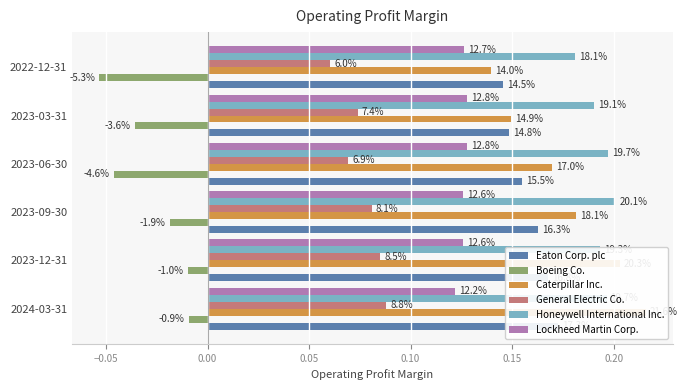

The Eaton Corp. plc series shows 0.2 at 2023-06-30. True or false?

False